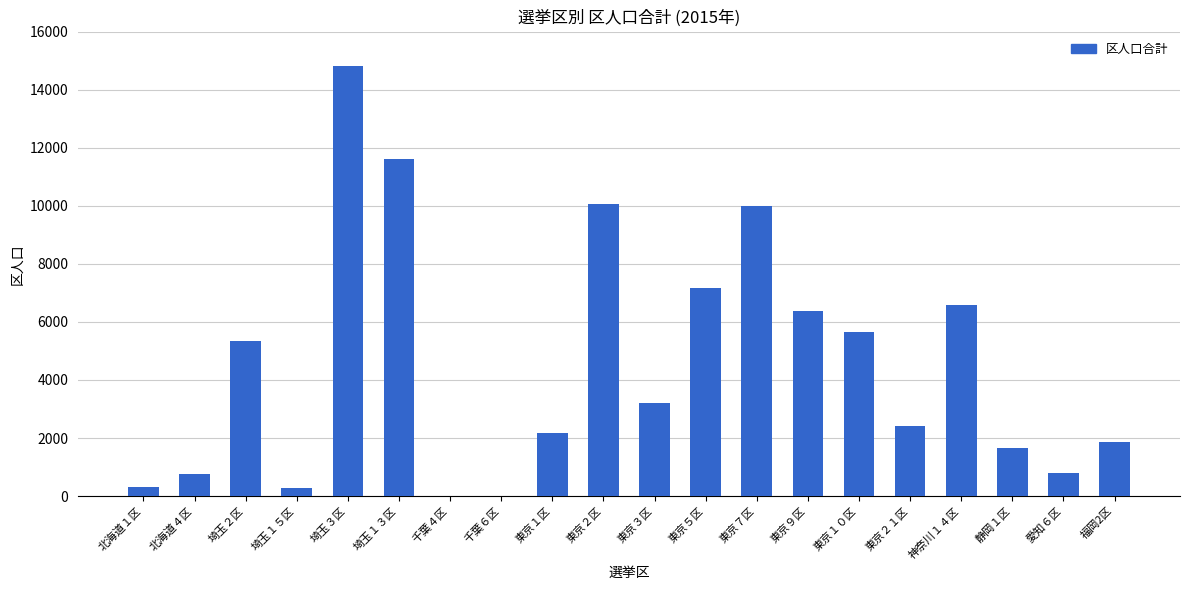

What is the sum of all values?

90974